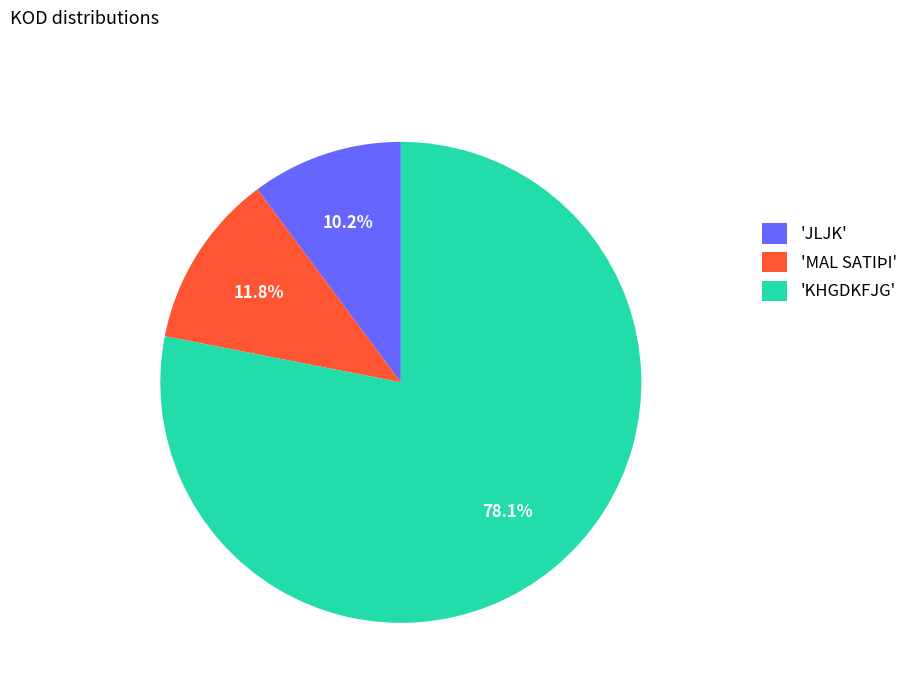

Which slice is the smallest?

'JLJK'